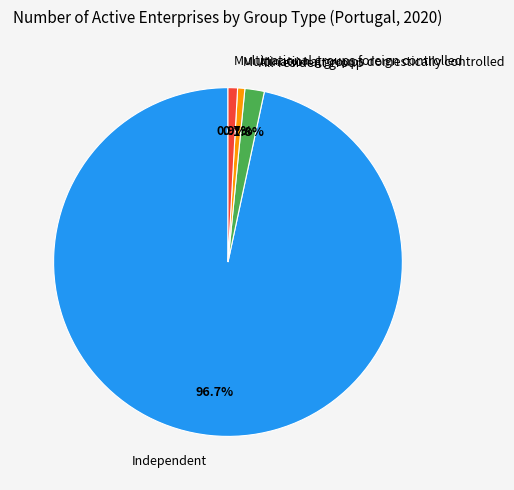

Do Independent and All-resident group together represent more than half of the pie?

Yes